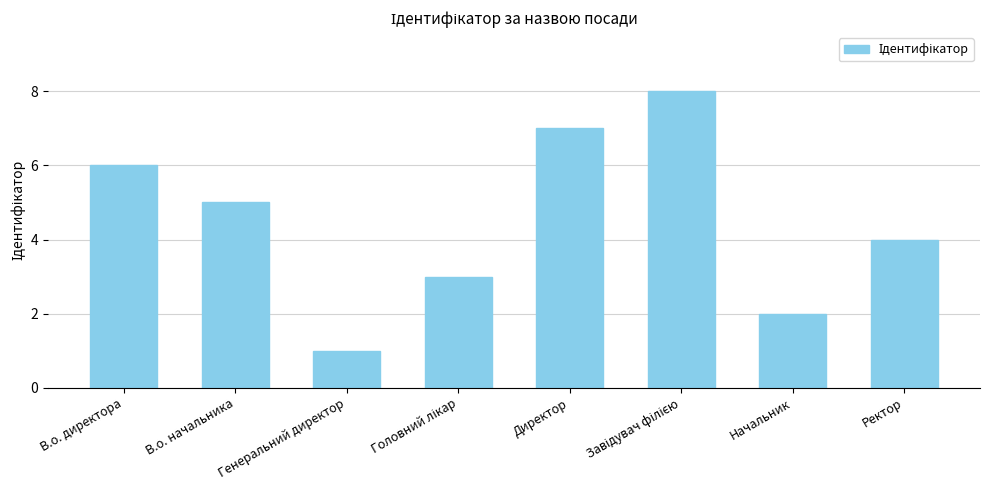

Approximately how many times larger is the value at В.о. директора compared to Генеральний директор?

6.0